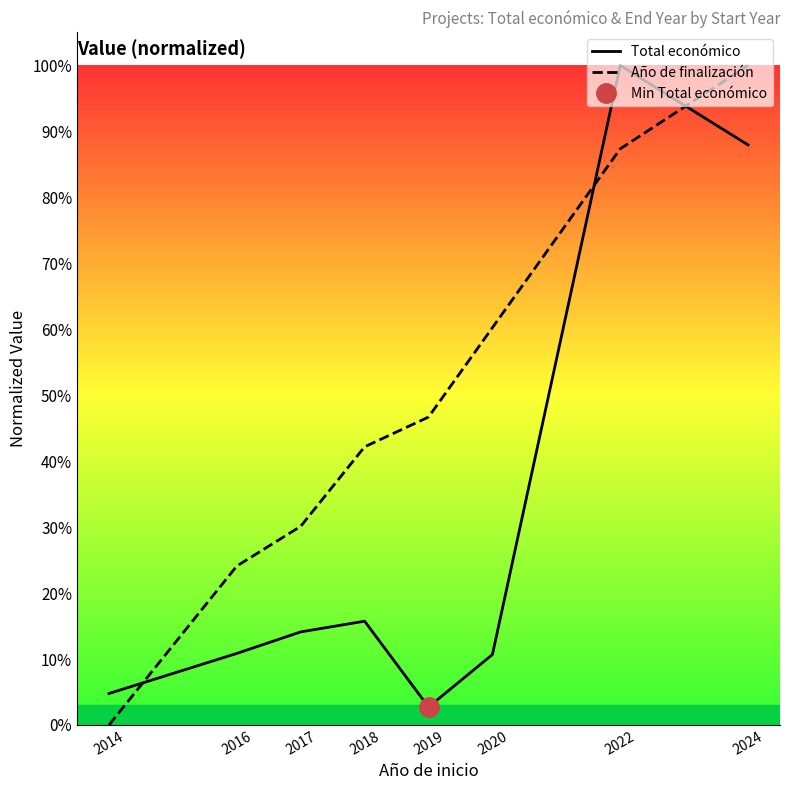

How many intersections are there between Año de finalización and Total económico?

3